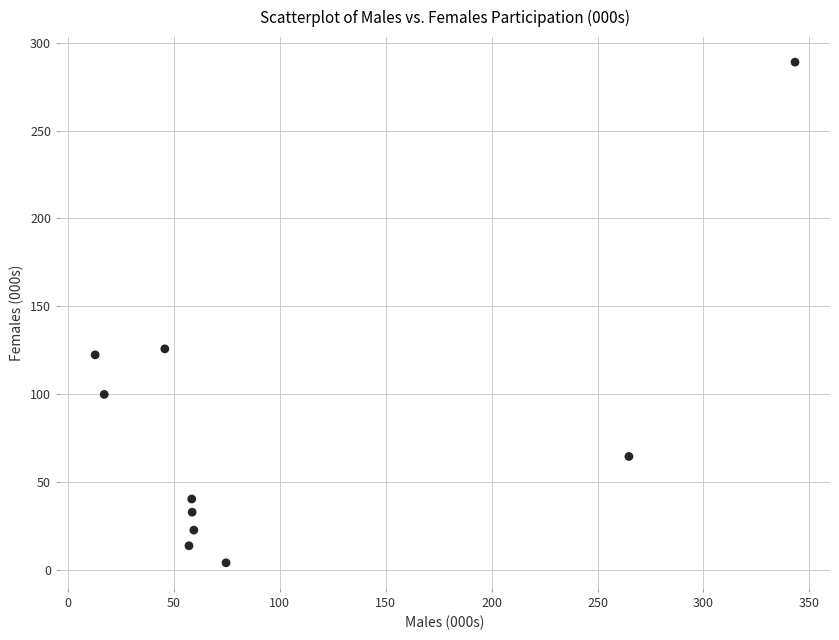

What is the average X value?

99.2